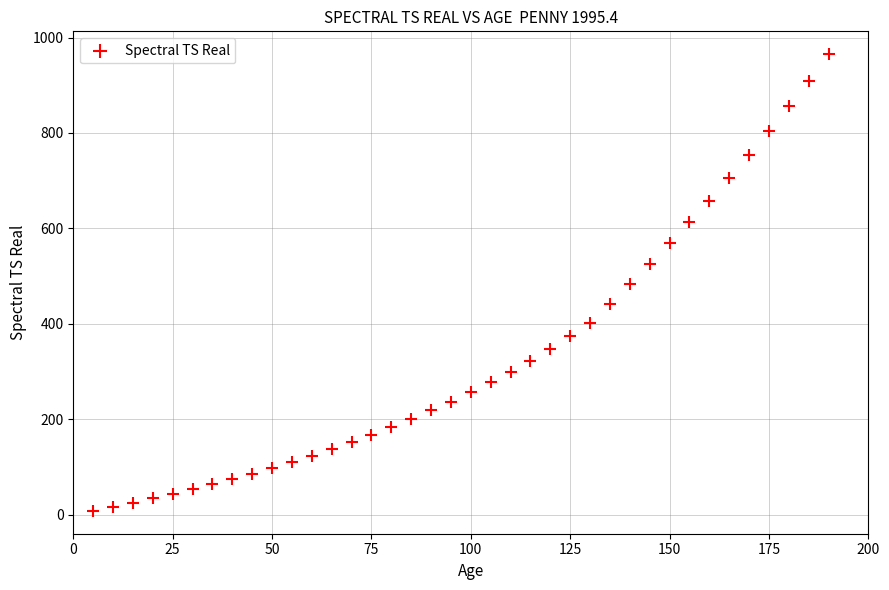

What is the range of Y values (max minus min)?

957.3